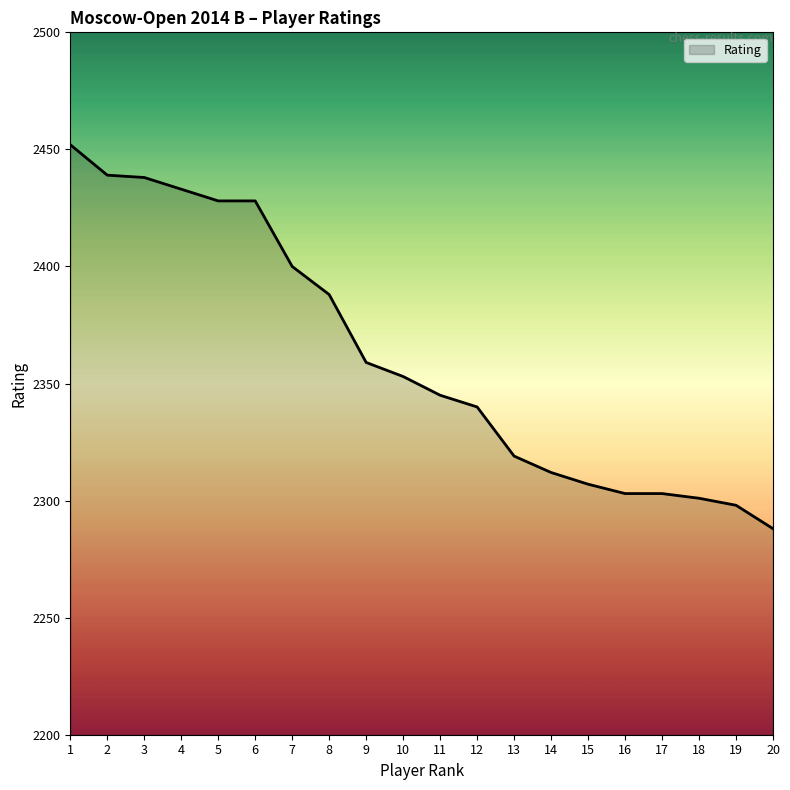

What is the approximate value at 14?

2312